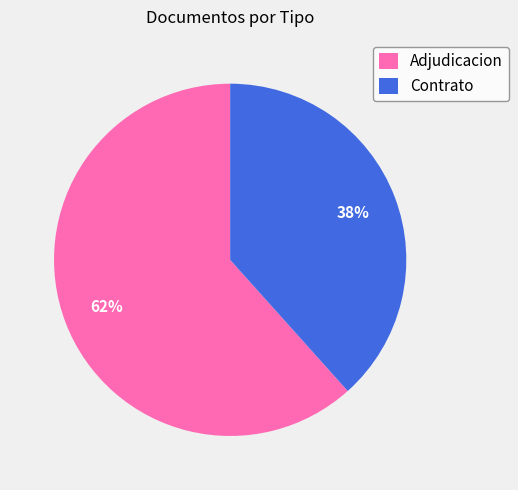

How many slices are in this pie chart?

2